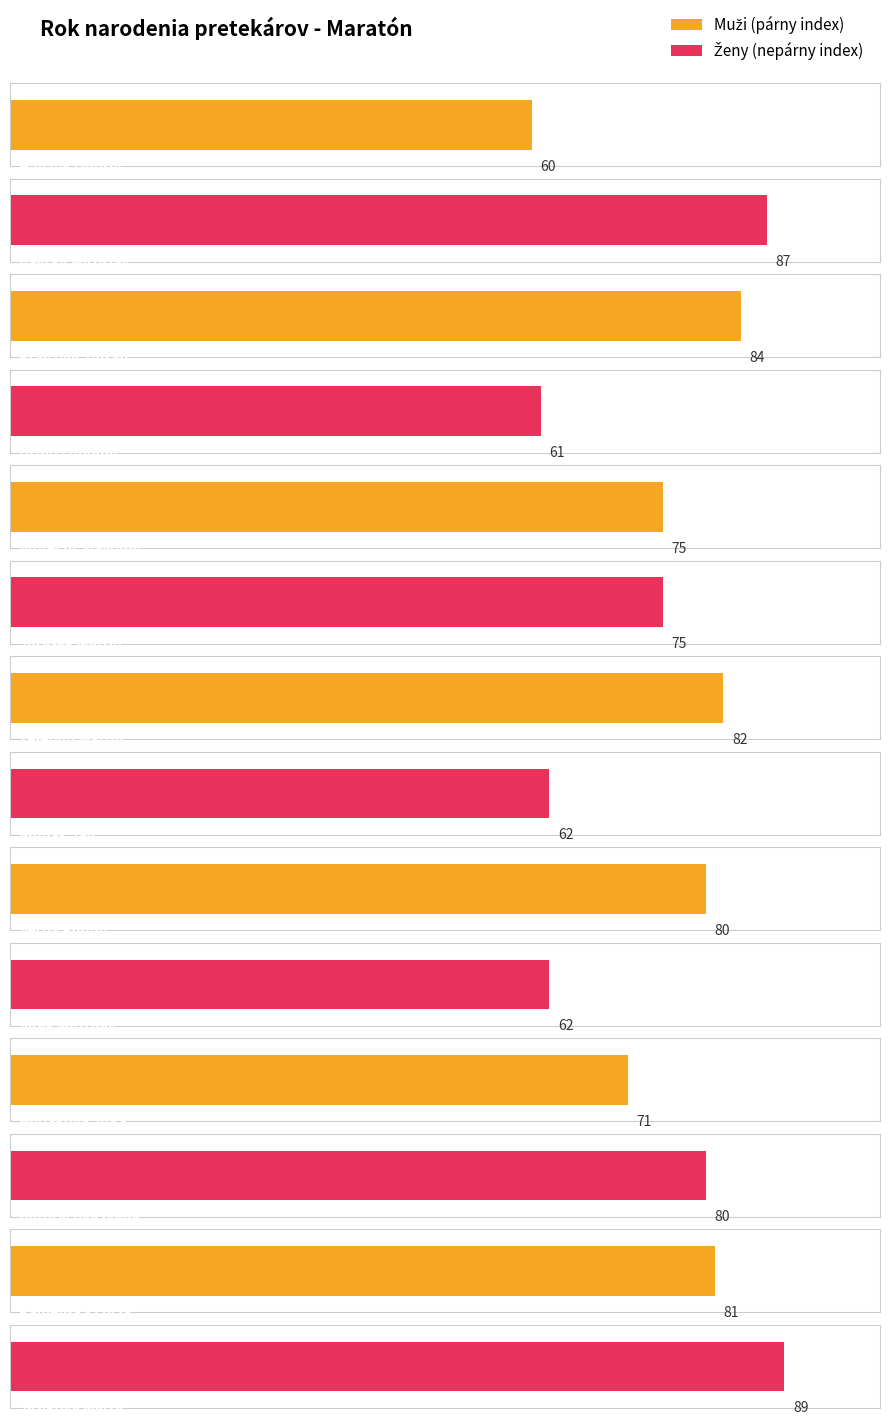

True or false: the data shows 84 at Krajčovič Dušan.

True